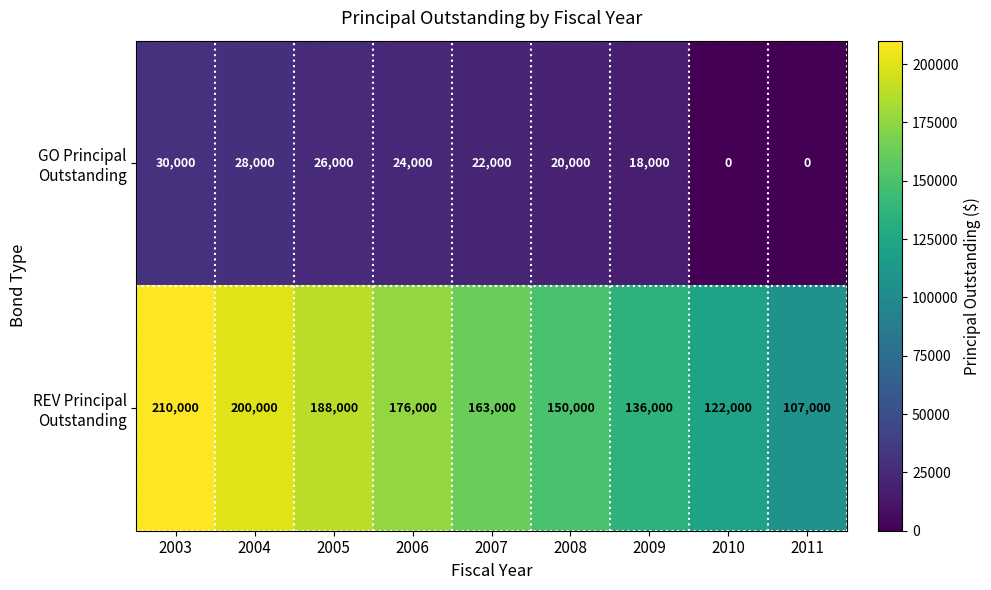

What is the greatest value displayed?

210000